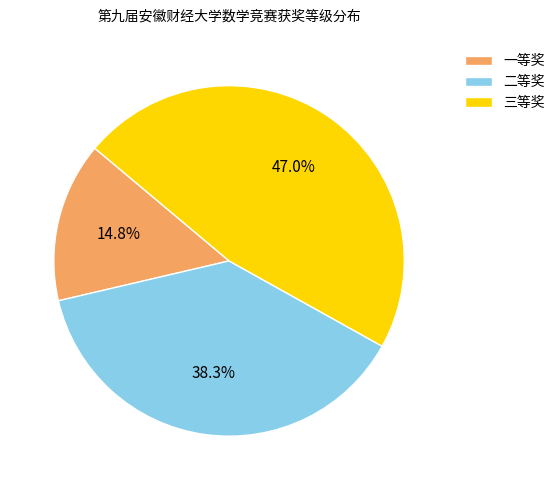

How many segments does this pie chart have?

3